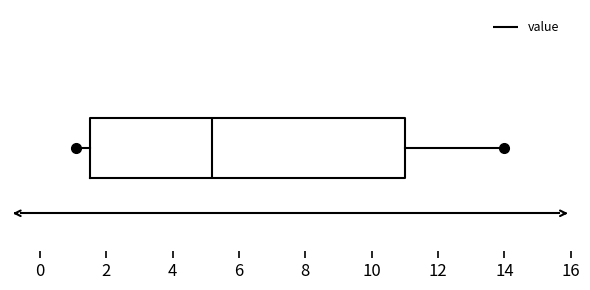

Read this box plot against the x-axis: the position of the median line, the range covered by the box, and the ends of both whiskers. The values are not printed on the chart, so give them approximately, as read against the axis.

median 5.2, box 1.6 to 11.0, whiskers 1.2 to 14.0